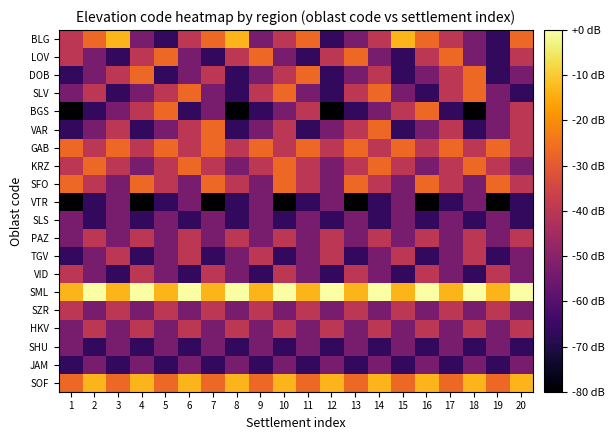

How many distinct data groups are displayed?

20